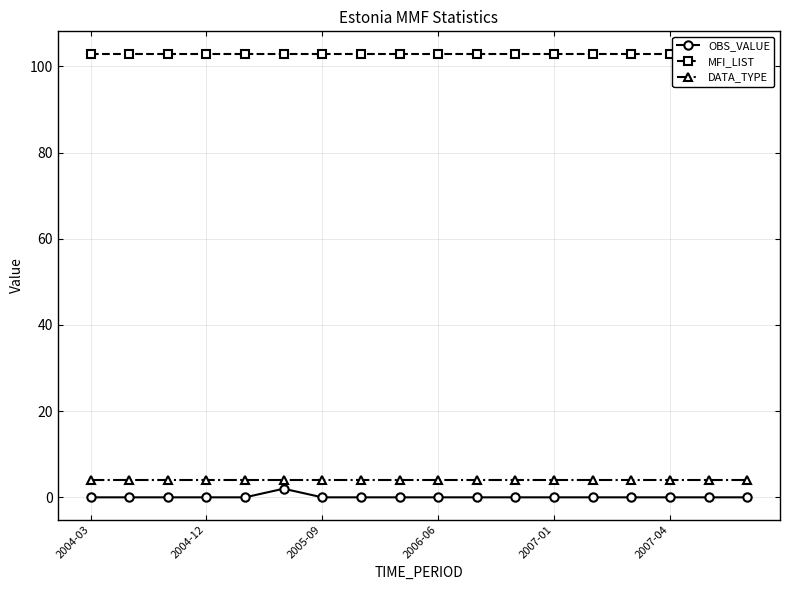

What is the sum of all OBS_VALUE values?

2